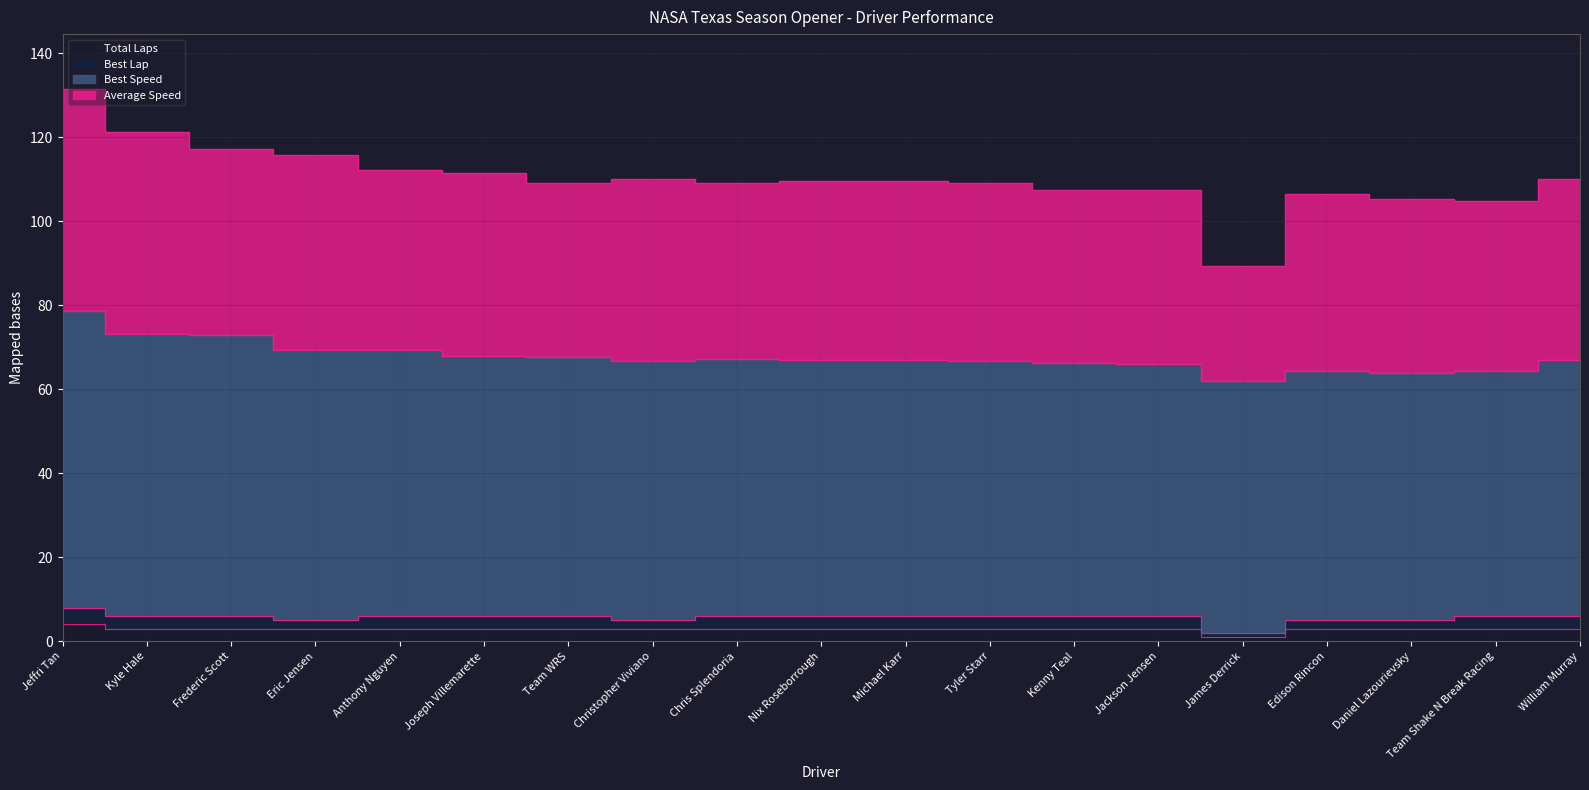

At which category does the chart reach its peak across all series?

Jeffri Tan